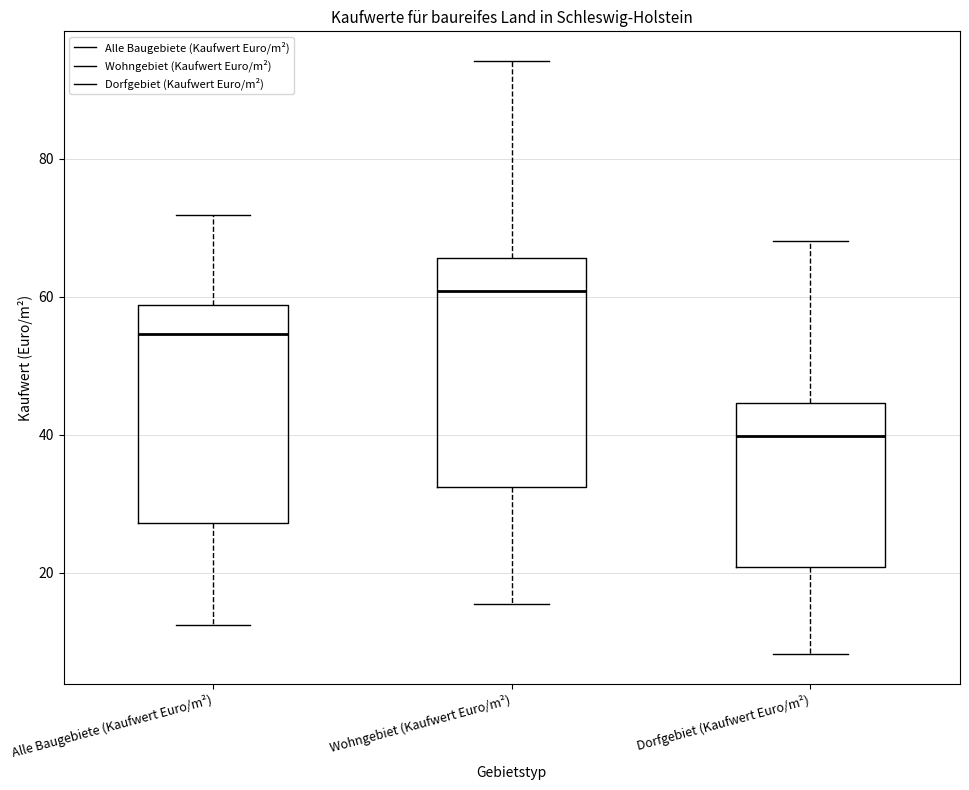

Reading left to right, read every box against the y-axis: the position of its median line, the range the box covers, and the ends of its whiskers. The values are not printed on the chart, so give them approximately, as read against the axis.

Alle Baugebiete (Kaufwert Euro/m²): median 54, box 28 to 58, whiskers 12 to 72
Wohngebiet (Kaufwert Euro/m²): median 60, box 32 to 66, whiskers 16 to 94
Dorfgebiet (Kaufwert Euro/m²): median 40, box 20 to 44, whiskers 8 to 68